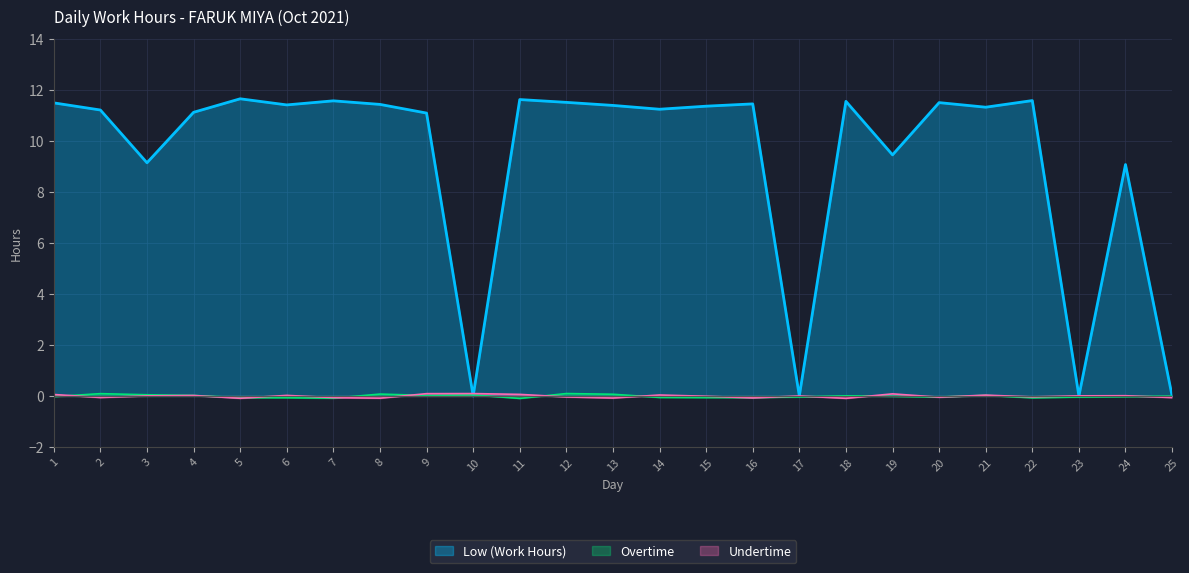

Reading right to left, list all the values displayed in this chart.

Low (Work Hours): 25=0.0	24=9.1	23=0.0	22=11.6	21=11.3	20=11.5	19=9.5	18=11.6	17=0.0	16=11.5	15=11.4	14=11.2	13=11.4	12=11.5	11=11.6	10=0.0	9=11.1	8=11.4	7=11.6	6=11.4	5=11.7	4=11.1	3=9.2	2=11.2	1=11.5
Overtime: 25=0.0	24=0.0	23=0.0	22=0.0	21=0.0	20=0.0	19=0.0	18=0.0	17=0.0	16=0.0	15=0.0	14=0.0	13=0.0	12=0.0	11=0.0	10=0.0	9=0.0	8=0.0	7=0.0	6=0.0	5=0.0	4=0.0	3=0.0	2=0.0	1=0.0
Undertime: 25=0.0	24=0.0	23=0.0	22=0.0	21=0.0	20=0.0	19=0.0	18=0.0	17=0.0	16=0.0	15=0.0	14=0.0	13=0.0	12=0.0	11=0.0	10=0.0	9=0.0	8=0.0	7=0.0	6=0.0	5=0.0	4=0.0	3=0.0	2=0.0	1=0.0